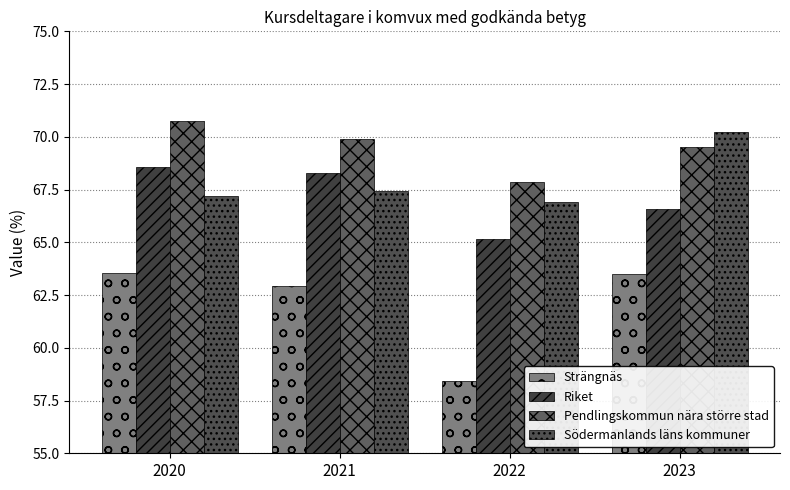

What is the difference between the highest and lowest values at 2020?

7.2